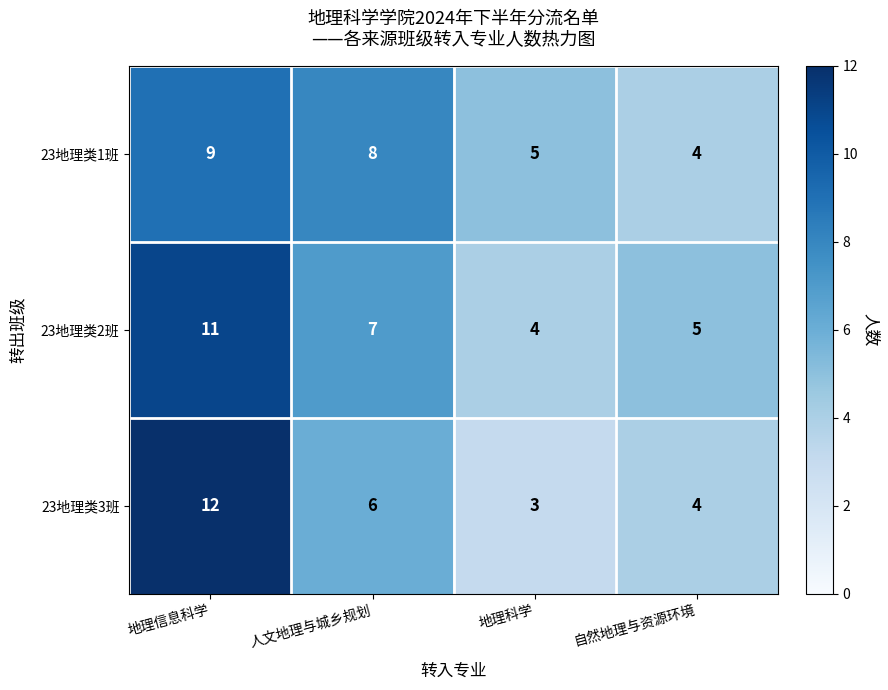

What is the difference between the second highest and second lowest values in the 23地理类1班 series?

3